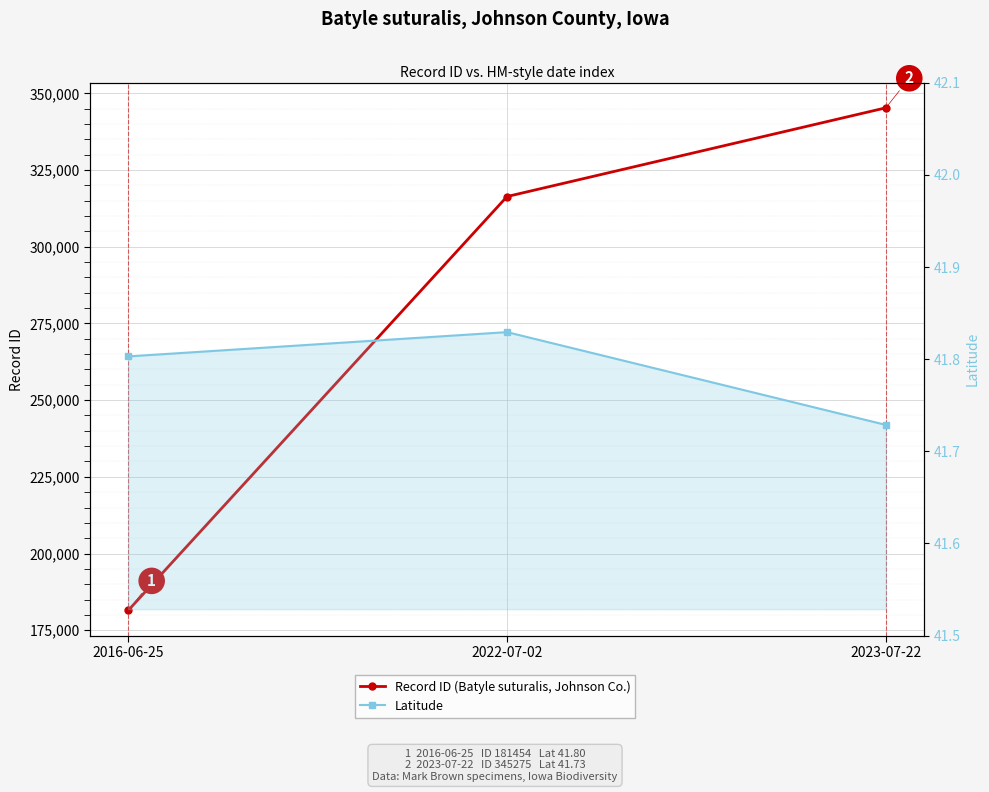

What are all the series names shown in the legend?

Record ID (Batyle suturalis, Johnson Co.), Latitude